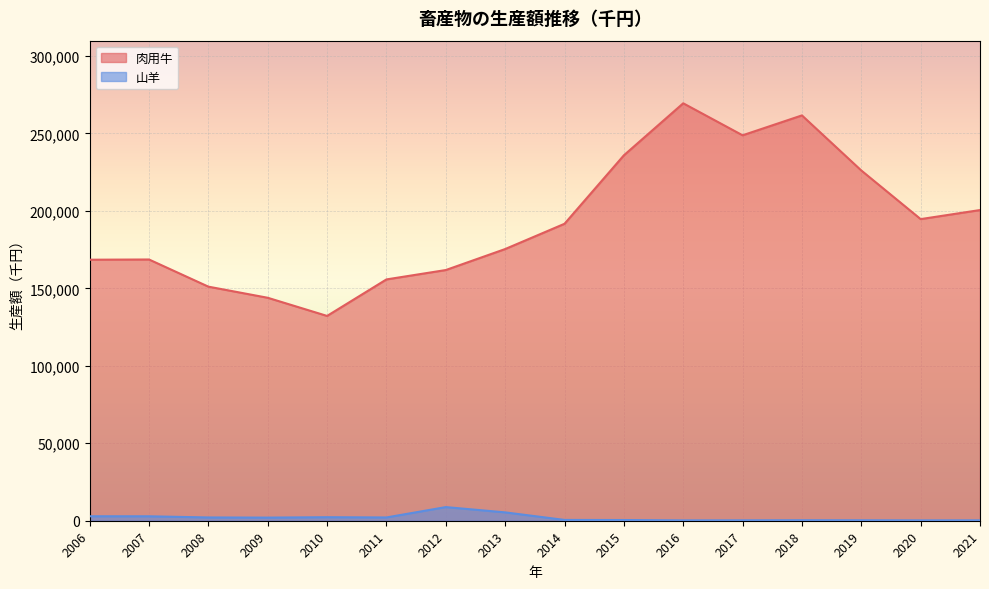

Which category has the highest value in the 山羊 series?

2012